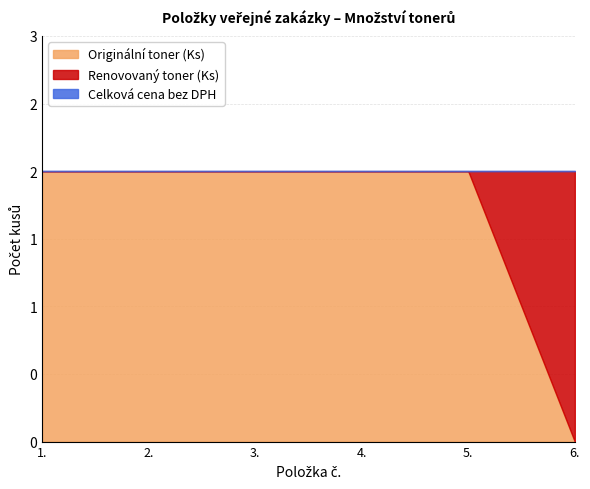

What are all the series names shown in the legend?

Originální toner (Ks), Renovovaný toner (Ks), Celková cena bez DPH